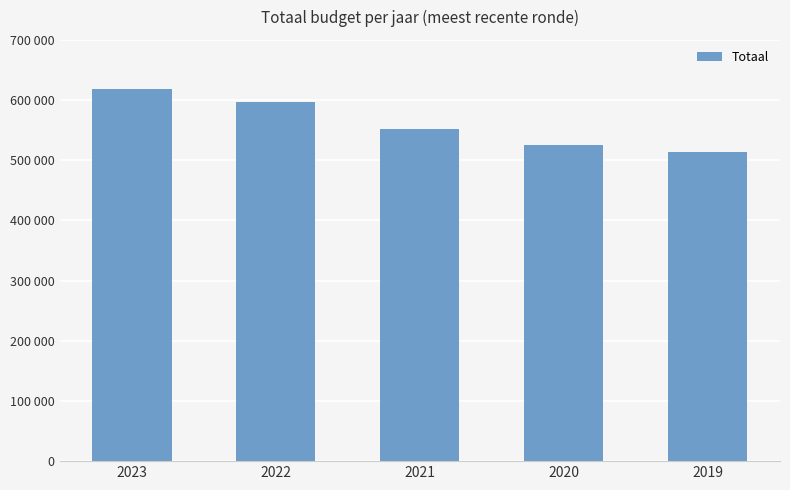

What value does the data have at 2021, to the nearest 10?

551570